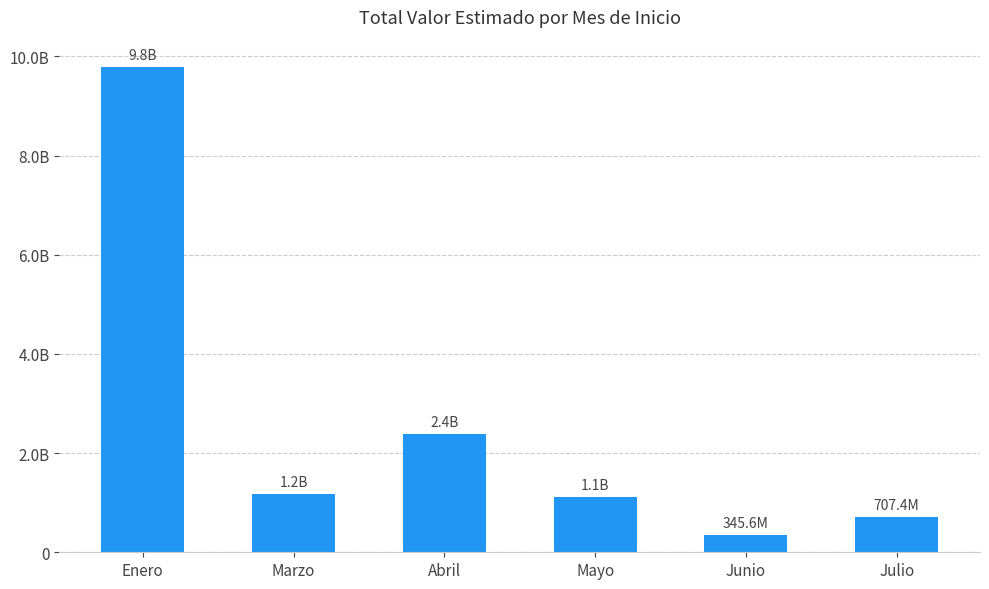

What is the sum of all values?

15502235570.1